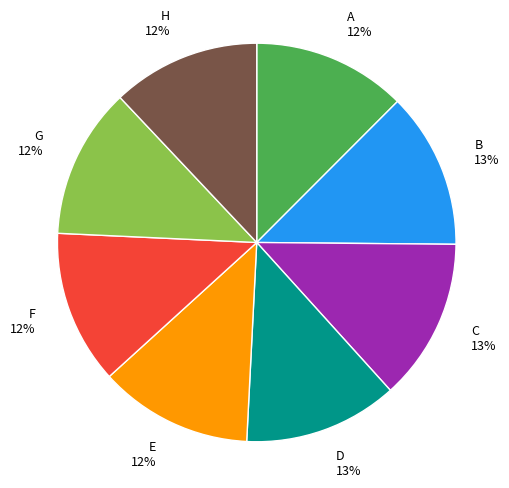

To the nearest percent, what is the combined percentage of G and D?

25%